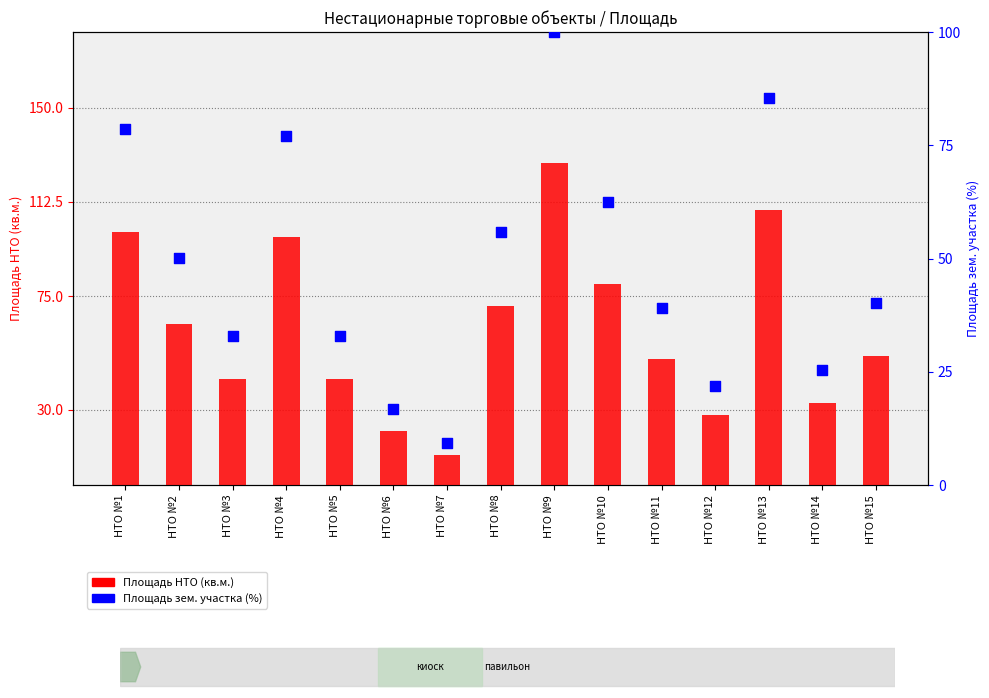

What is the total value across all series at НТО №7?

21.4